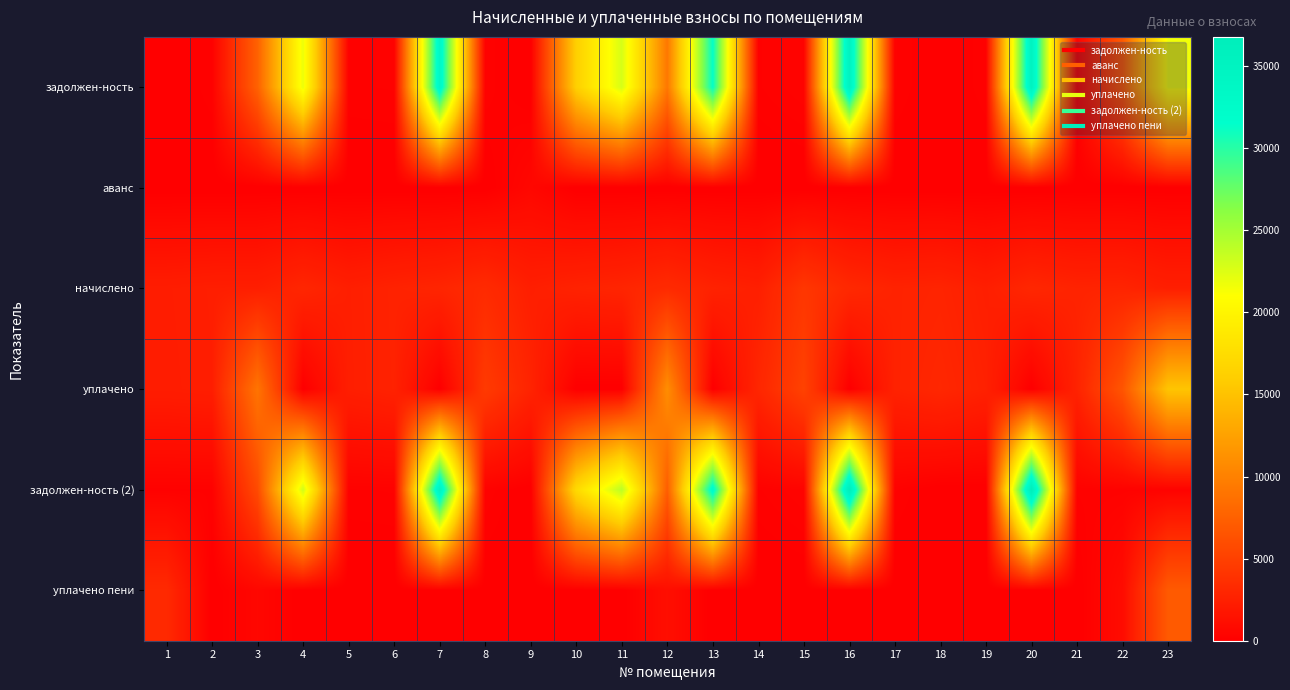

Which has a higher value, 9 or 12?

12